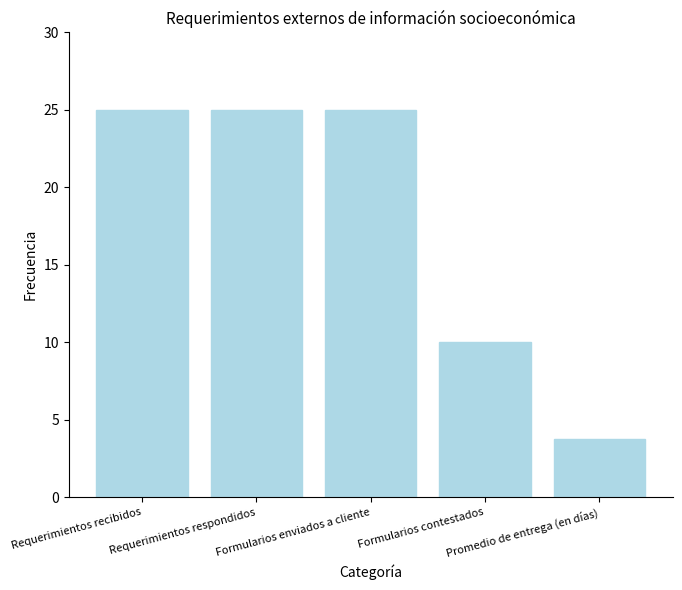

What is the difference between the second highest and second lowest values?

15.0